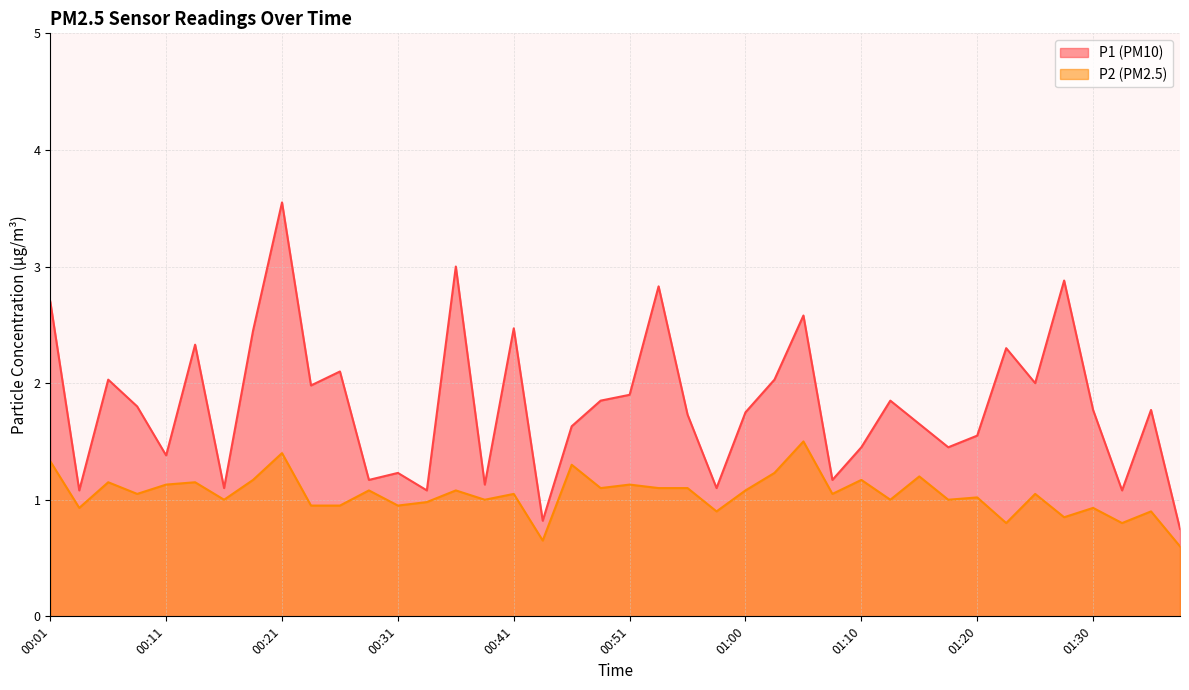

Which series has the widest spread of values?

P1